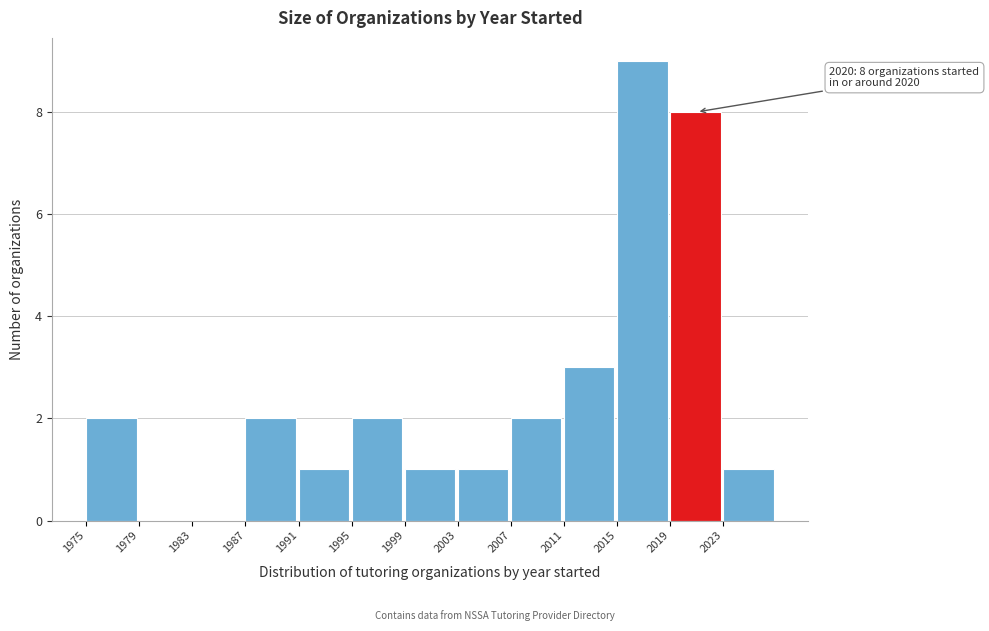

Which range on the x-axis has the tallest bar?

2015 to 2019